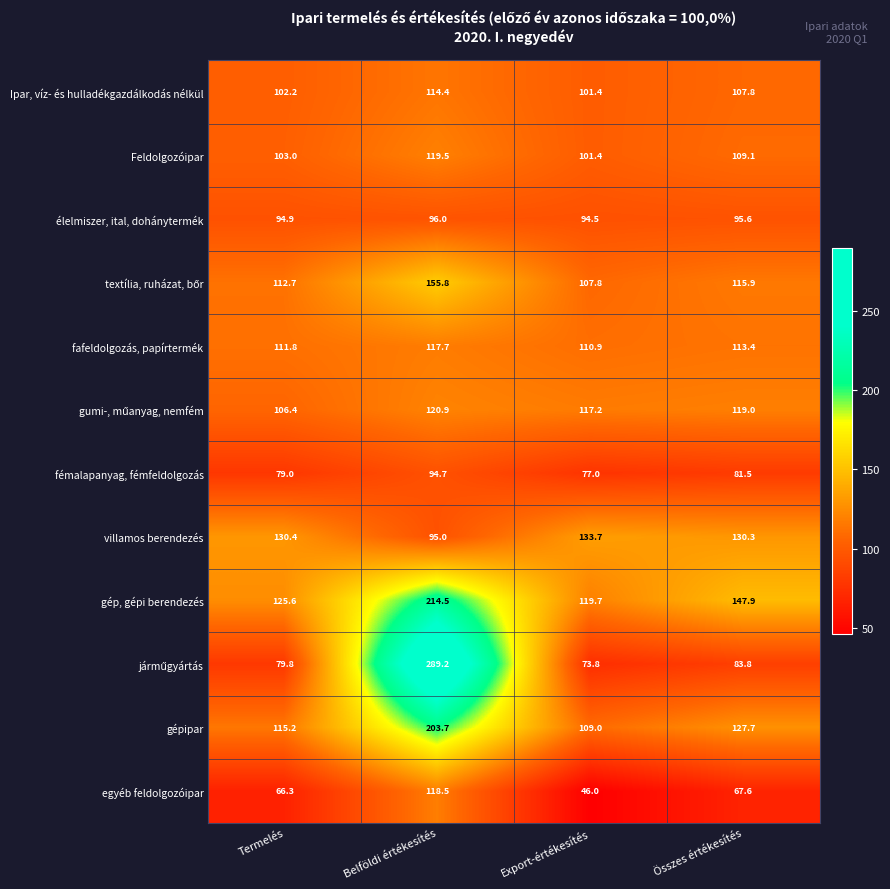

At which category is the sum across all series the highest?

Belföldi értékesítés